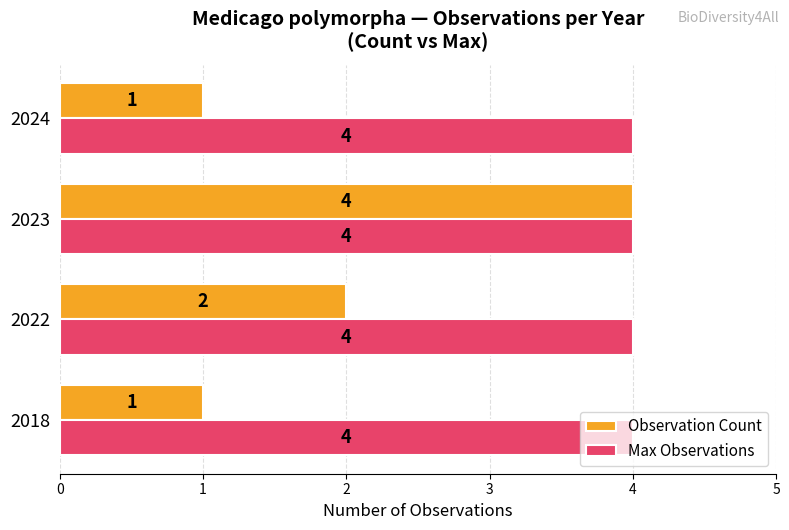

Which series has the widest spread of values?

Observation Count